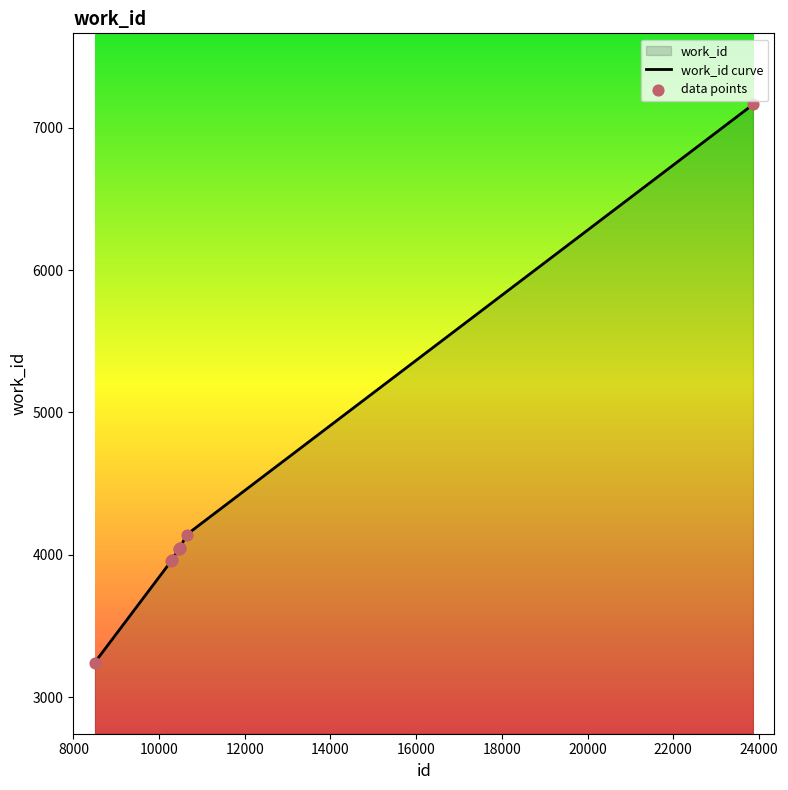

Between 10286 and 23863, which is larger?

23863